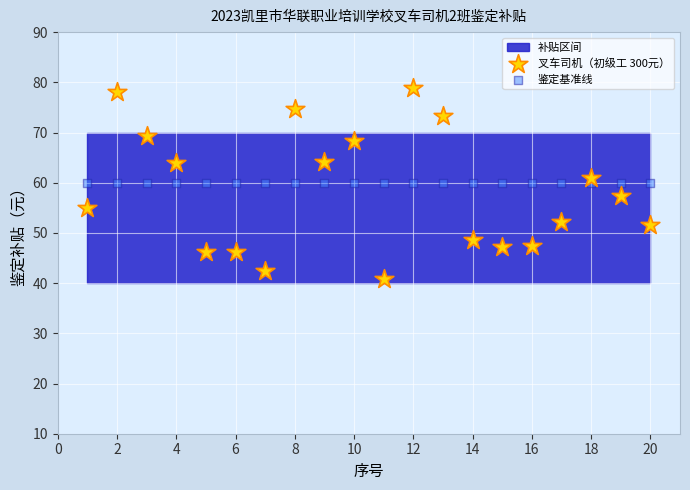

Which series contains the lowest Y value?

叉车司机（初级工 300元）